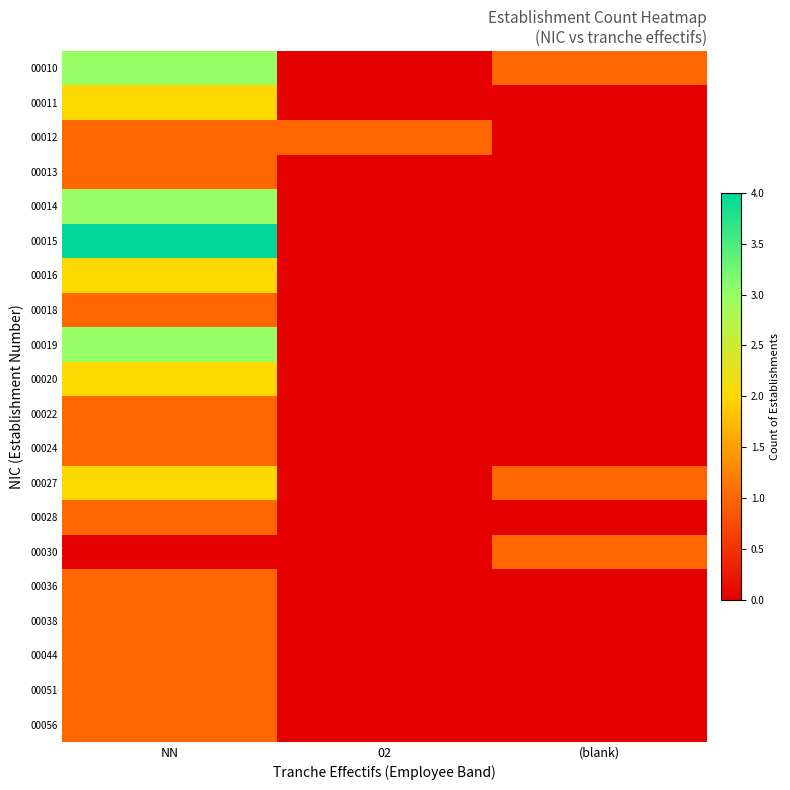

Reading left to right, list all the values displayed in this chart.

00010: NN=3	02=0	(blank)=1
00011: NN=2	02=0	(blank)=0
00012: NN=1	02=1	(blank)=0
00013: NN=1	02=0	(blank)=0
00014: NN=3	02=0	(blank)=0
00015: NN=4	02=0	(blank)=0
00016: NN=2	02=0	(blank)=0
00018: NN=1	02=0	(blank)=0
00019: NN=3	02=0	(blank)=0
00020: NN=2	02=0	(blank)=0
00022: NN=1	02=0	(blank)=0
00024: NN=1	02=0	(blank)=0
00027: NN=2	02=0	(blank)=1
00028: NN=1	02=0	(blank)=0
00030: NN=0	02=0	(blank)=1
00036: NN=1	02=0	(blank)=0
00038: NN=1	02=0	(blank)=0
00044: NN=1	02=0	(blank)=0
00051: NN=1	02=0	(blank)=0
00056: NN=1	02=0	(blank)=0